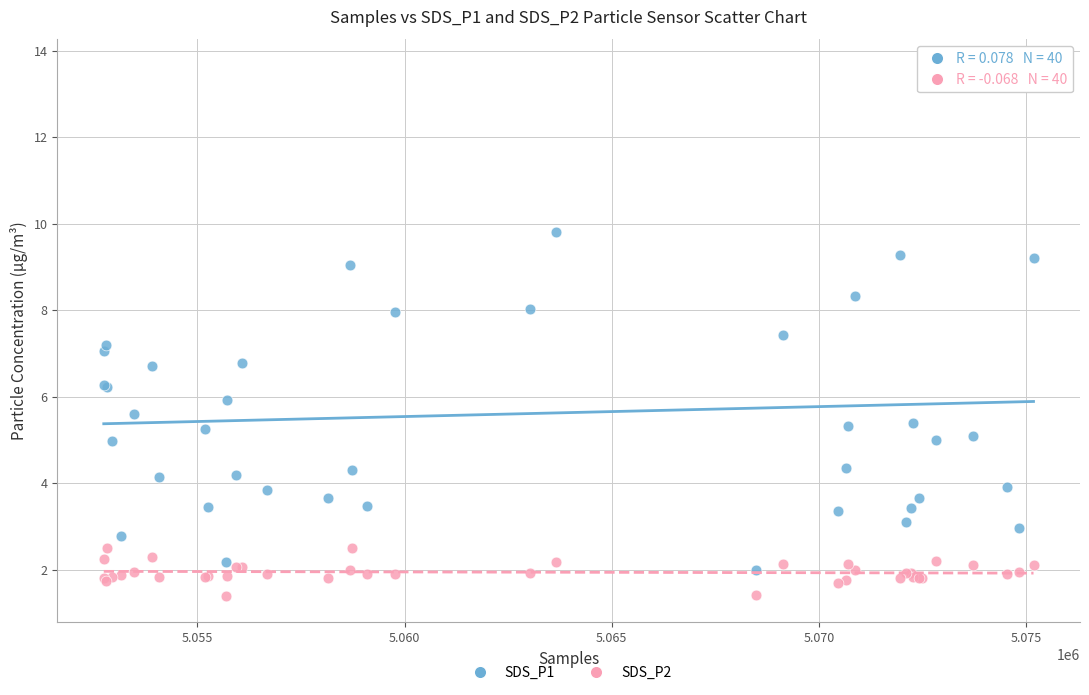

Which series contains the highest Y value?

SDS_P1